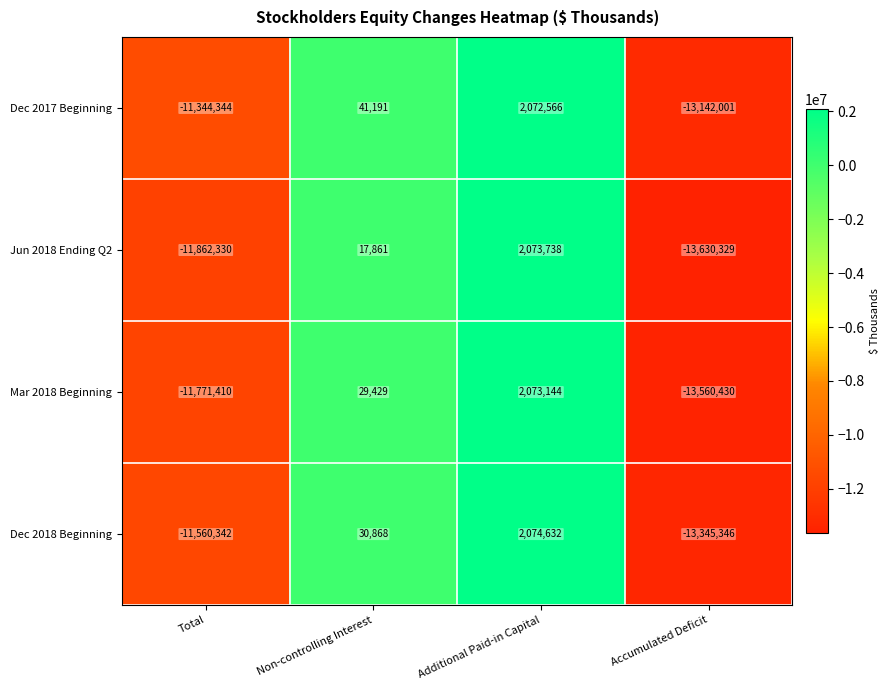

What value does the Jun 2018 Ending Q2 series have at Additional Paid-in Capital, to the nearest 10?

2073740